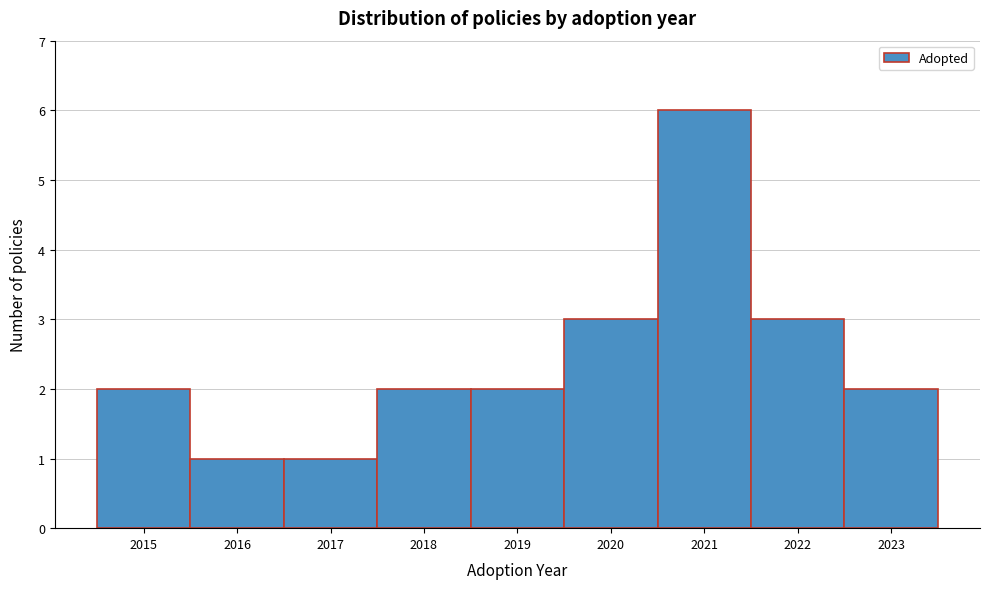

Over which range of the x-axis is the bar tallest?

2020.5 to 2021.5